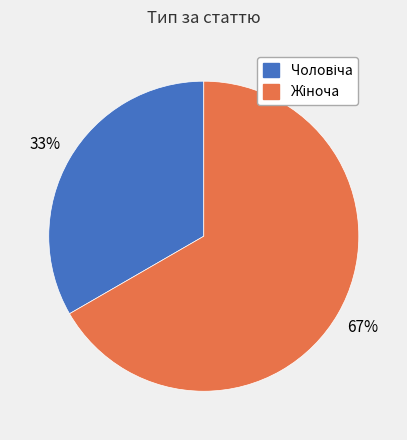

Is there a majority slice in this chart?

Yes